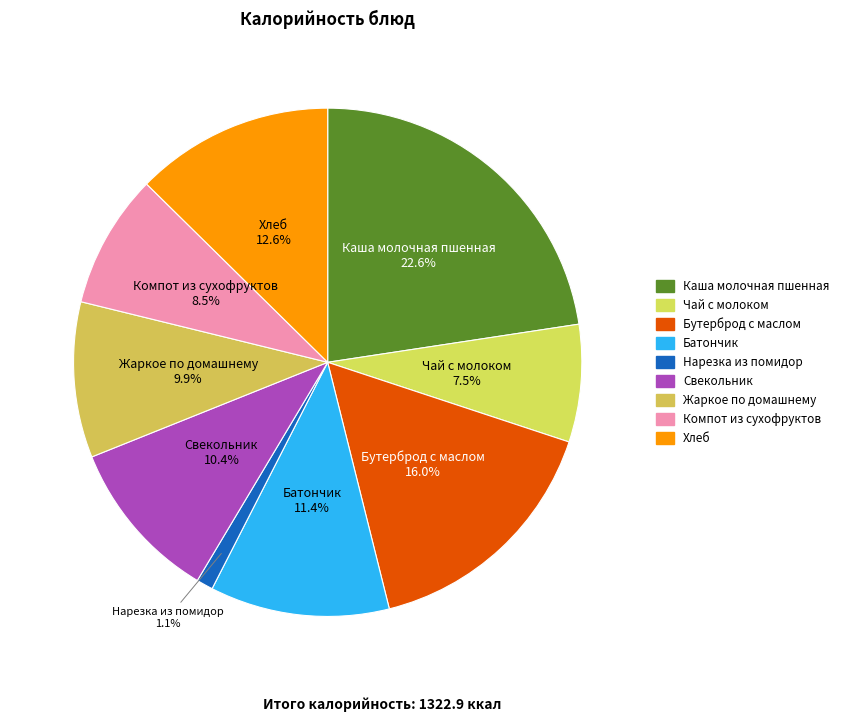

What percentage do Компот из сухофруктов and Каша молочная пшенная together represent?

31.1%